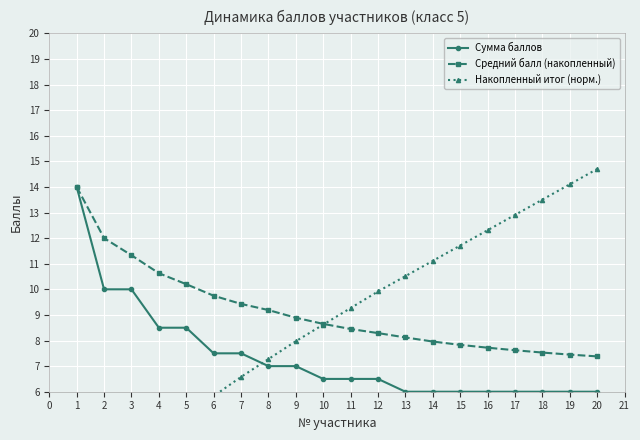

What is the maximum value for Накопленный итог (норм.)?

14.7